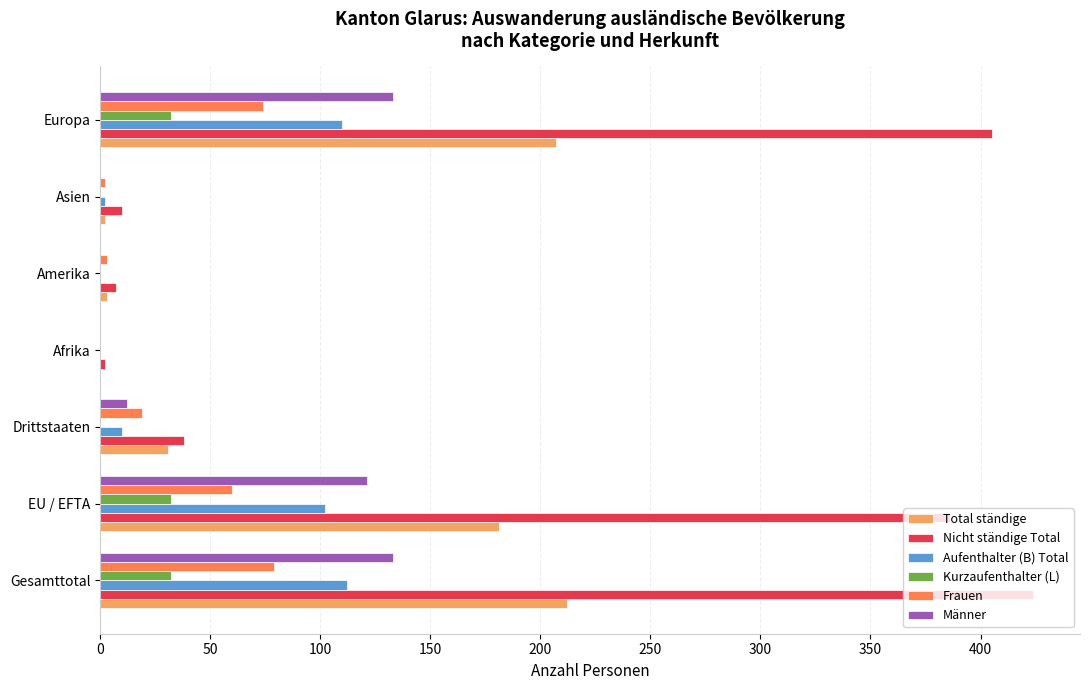

What is the total value across all series at Gesamttotal?

992